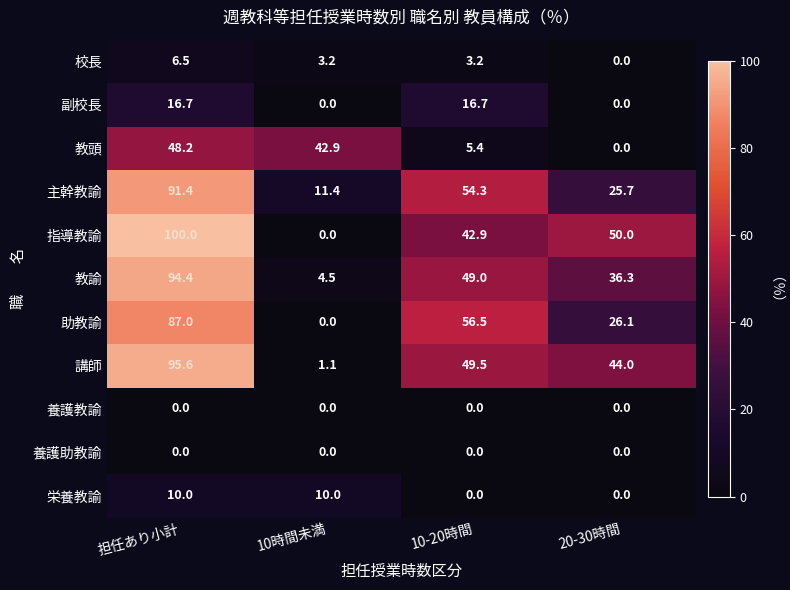

At which label does 講師 first exceed 49?

担任あり小計